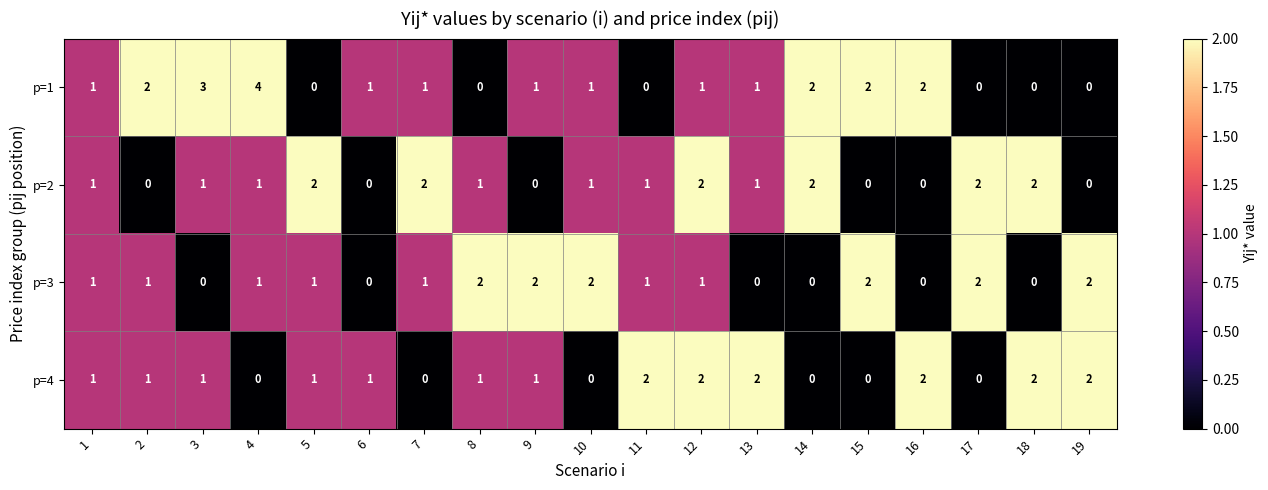

The value of p=2 at 14 is 3. True or false?

False